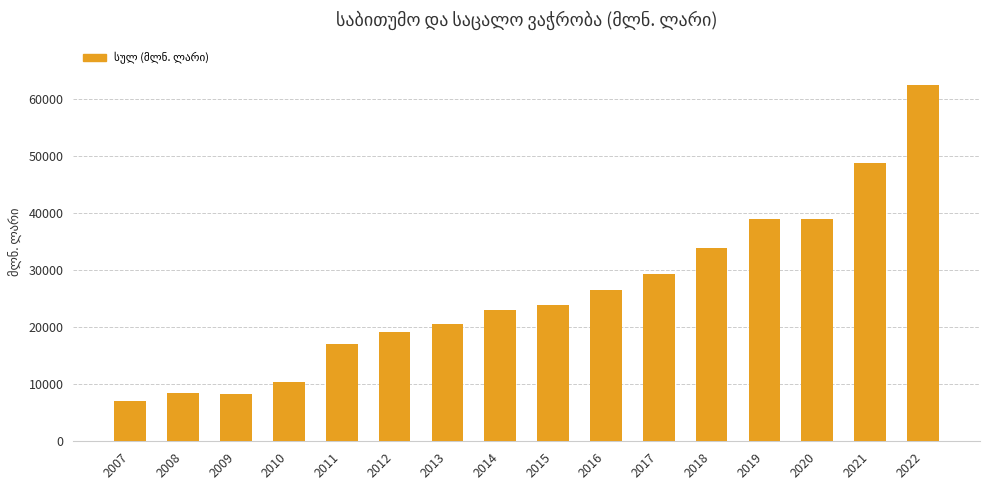

Which label corresponds to the largest value in the chart?

2022